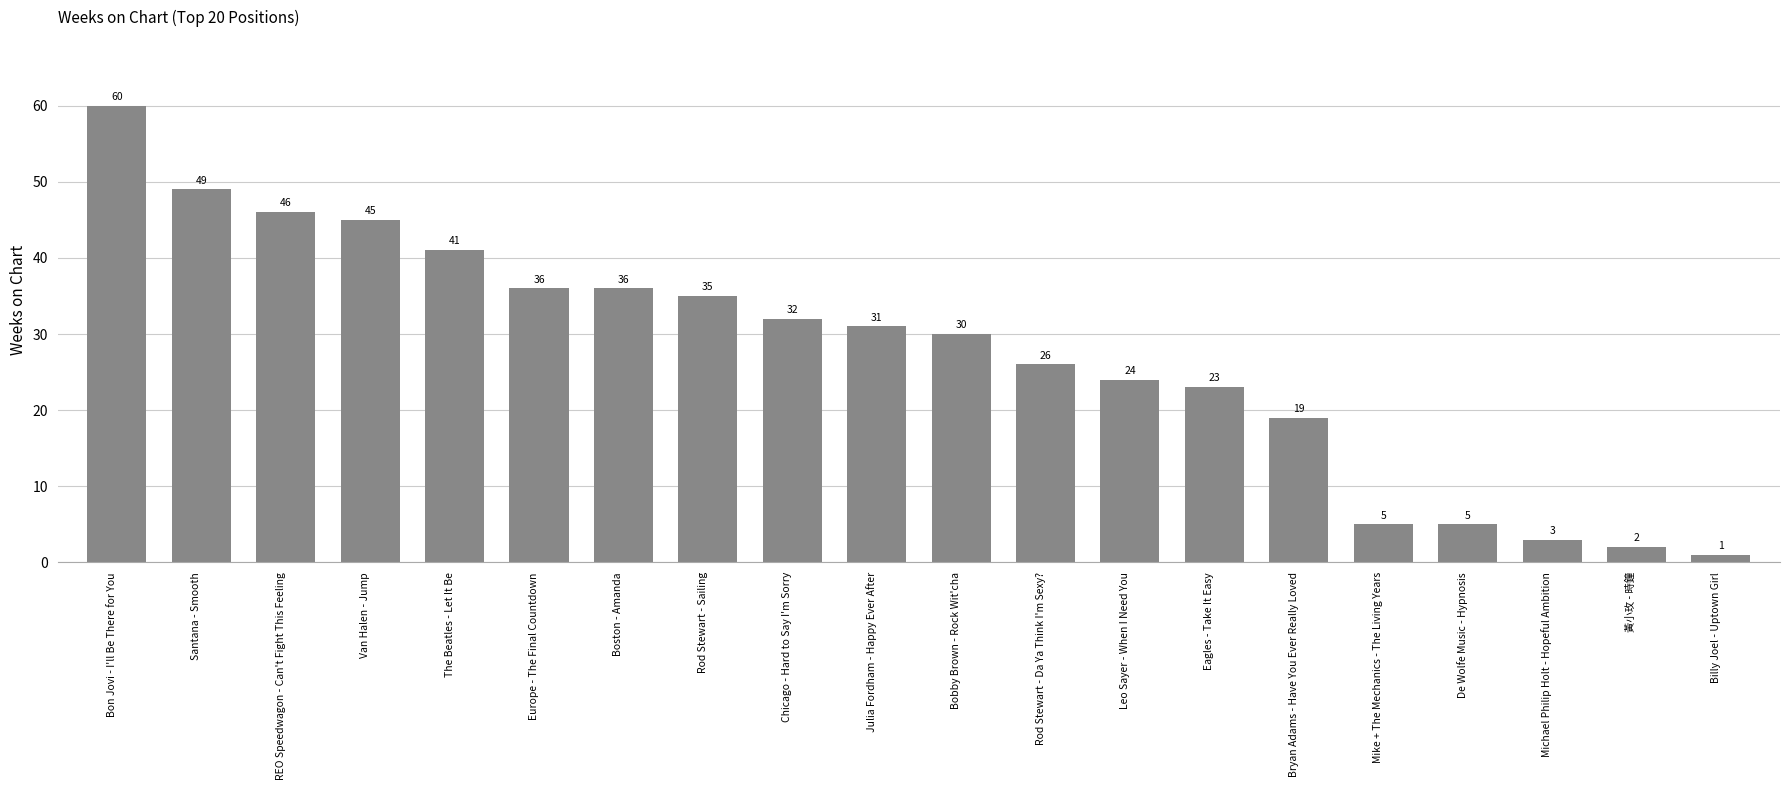

What is the label of the 14th bar from the right?

Boston - Amanda